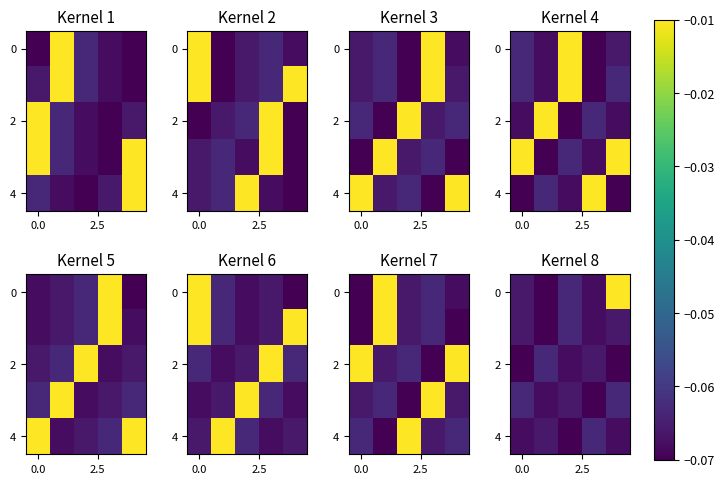

What is the sum of all 4 values?

-0.3